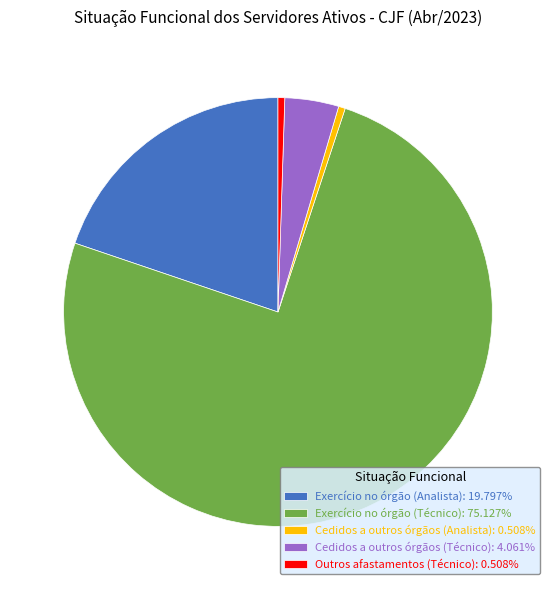

Does Outros afastamentos (Técnico): 0.508% account for over 50% of the chart?

No